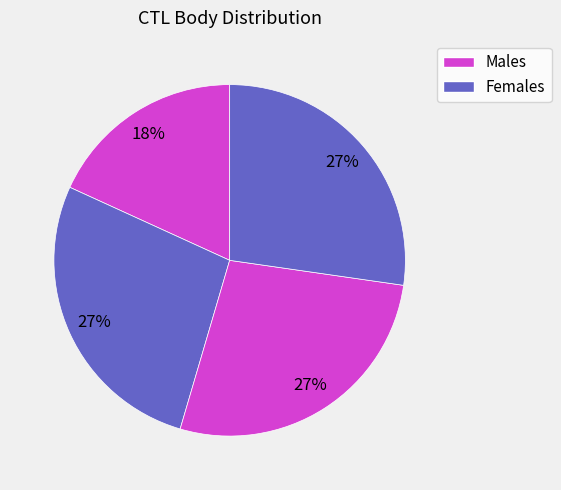

Count the number of slices in the pie.

4